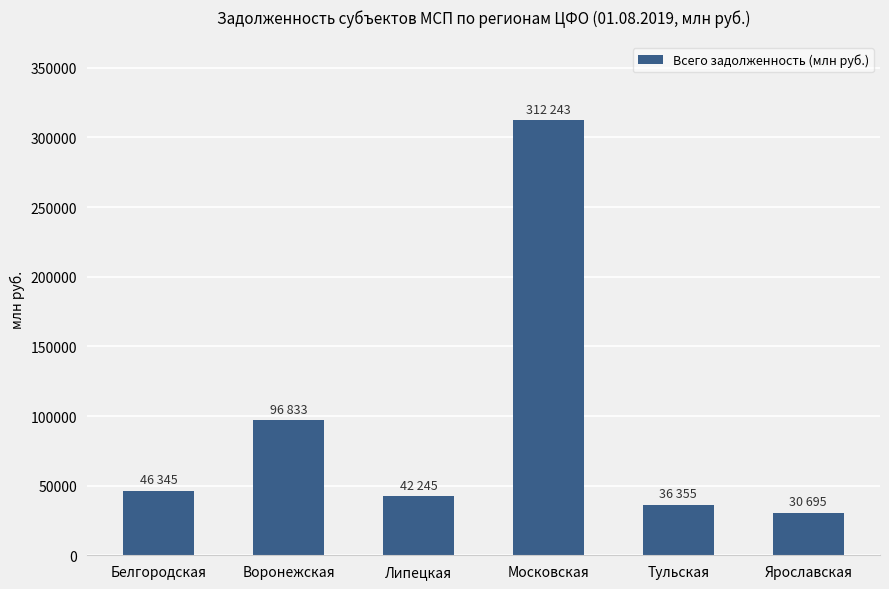

What is the label of the 5th bar from the left?

Тульская